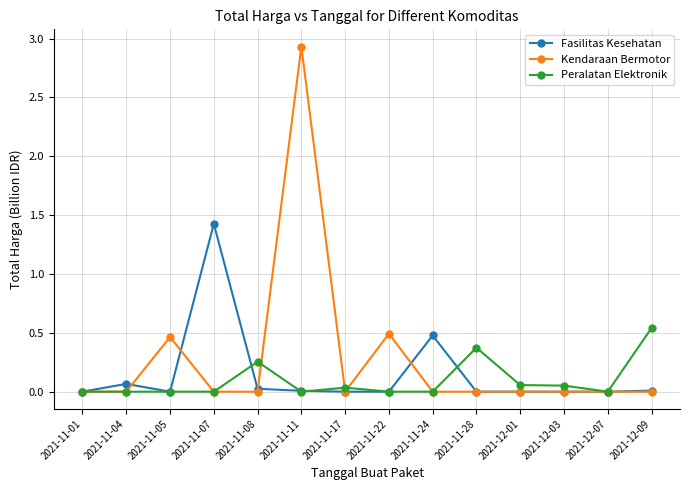

At which category is the sum across all series the highest?

2021-11-11